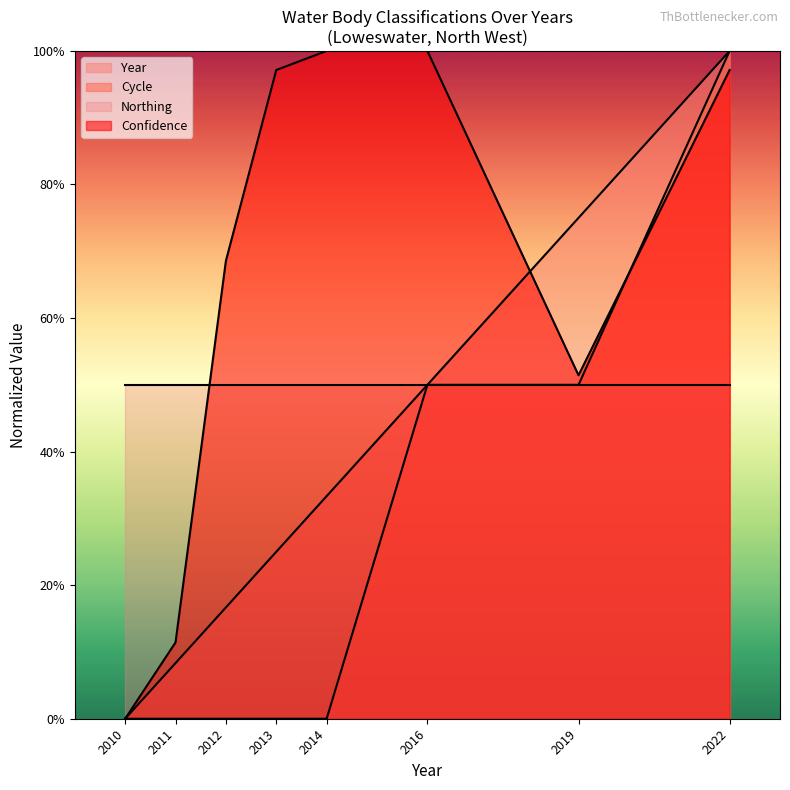

At which category does Confidence reach its first local valley?

2019